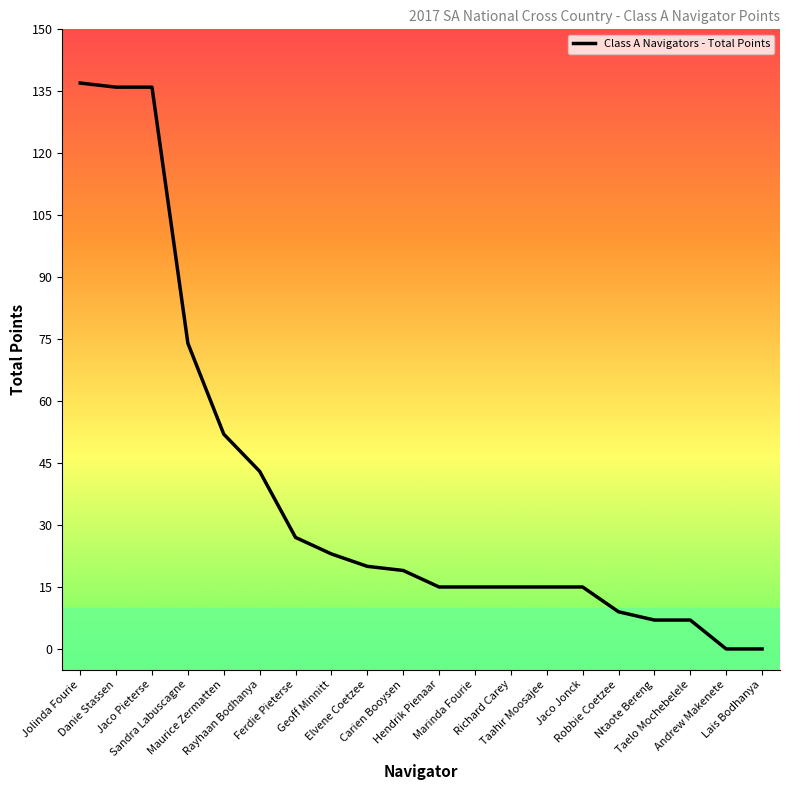

True or false: the data shows 181 at Danie Stassen.

False